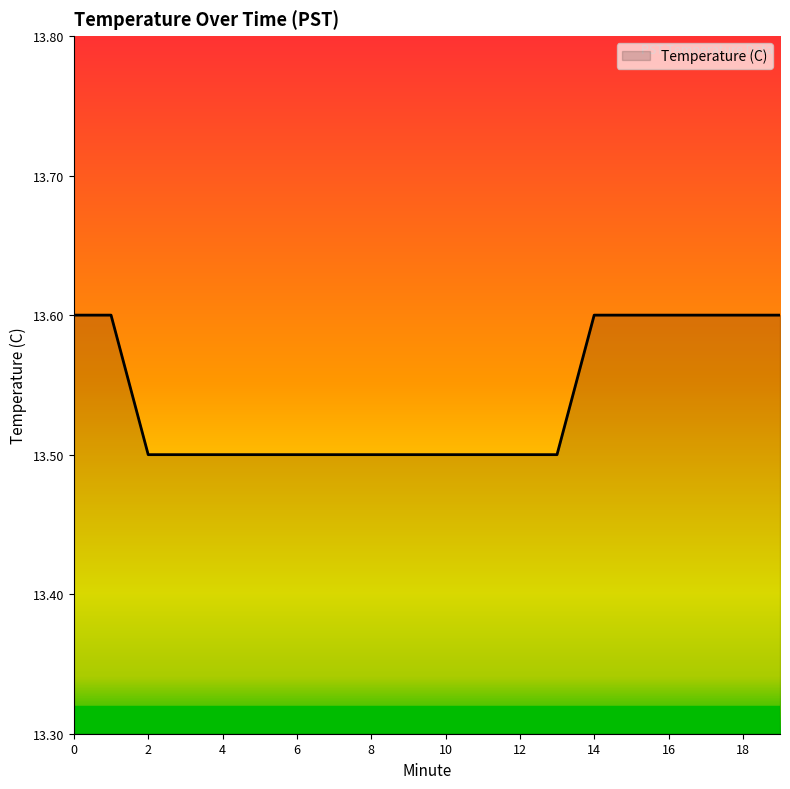

What is the difference between the second highest and second lowest values?

0.1